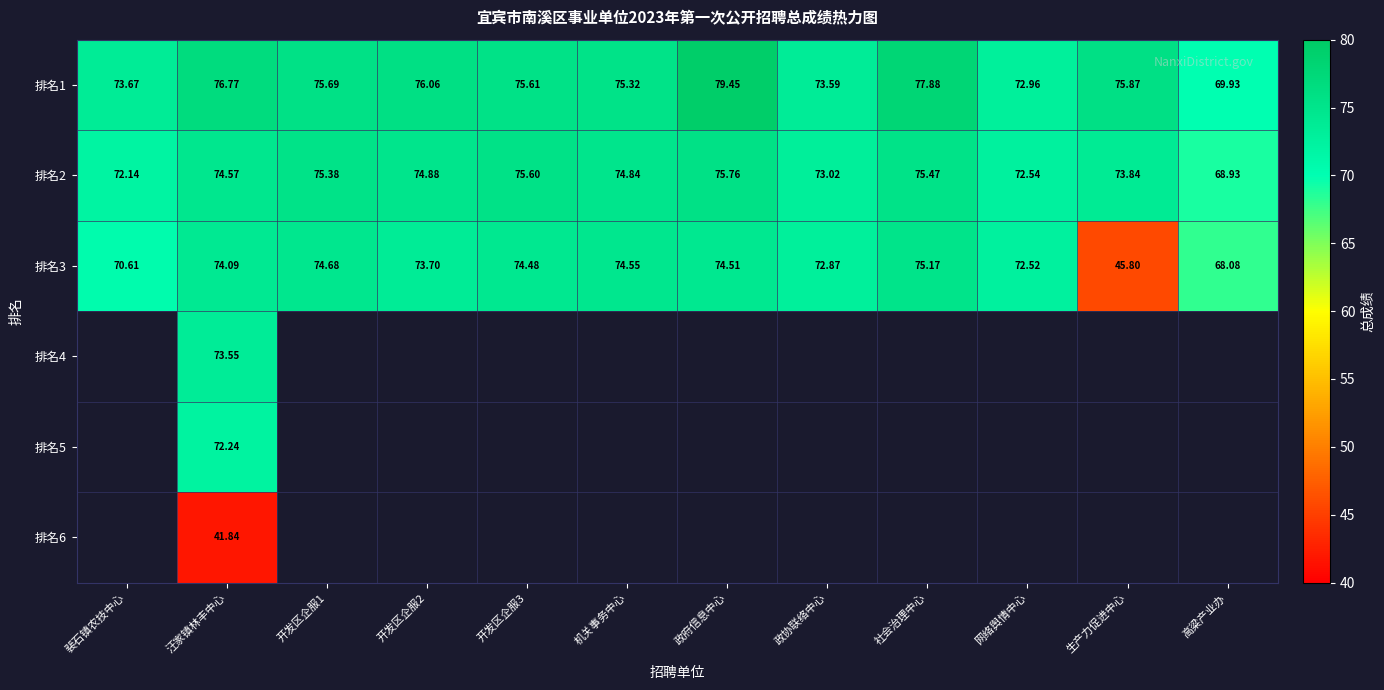

What is the spread (max minus min) of values at 政府信息中心?

4.9